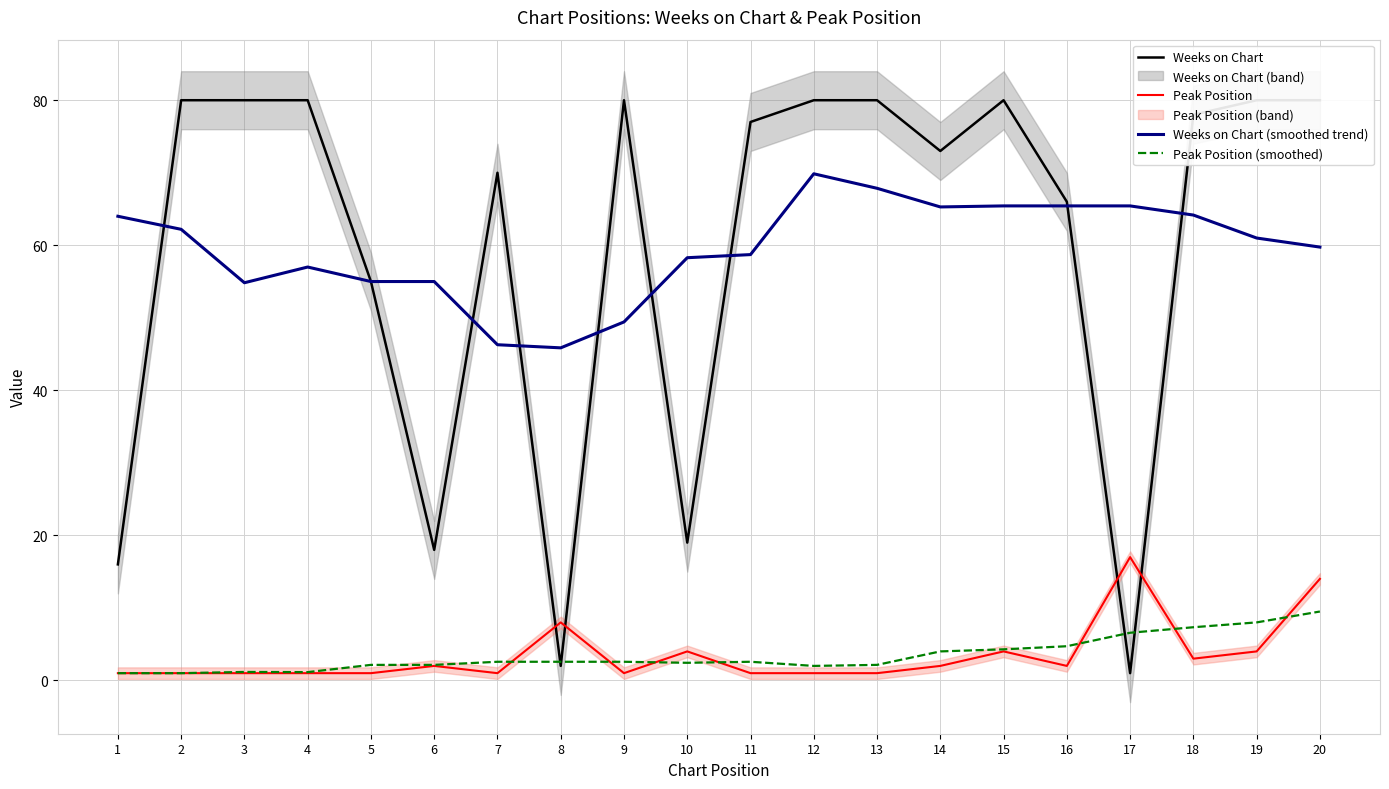

In Peak Position, how many points are lower than both neighbors (excluding endpoints)?

4